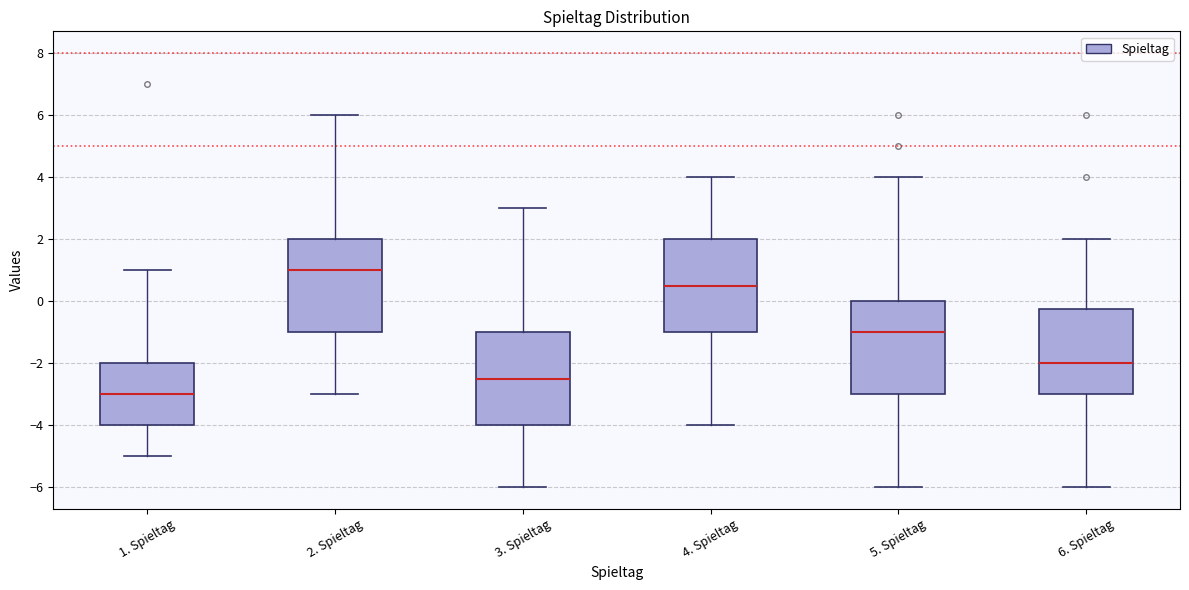

Where does the upper whisker of the box for 6. Spieltag end on the y-axis? The values are not printed on the chart, so give them approximately, as read against the axis.

2.0